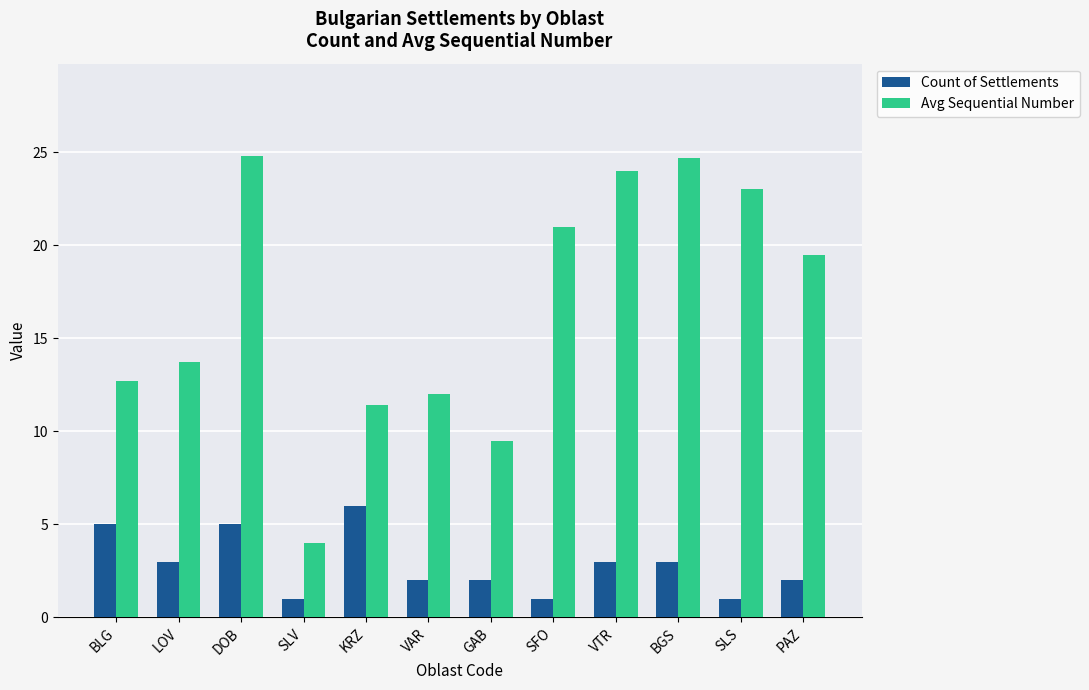

Where does the Count of Settlements series first go above 3?

BLG